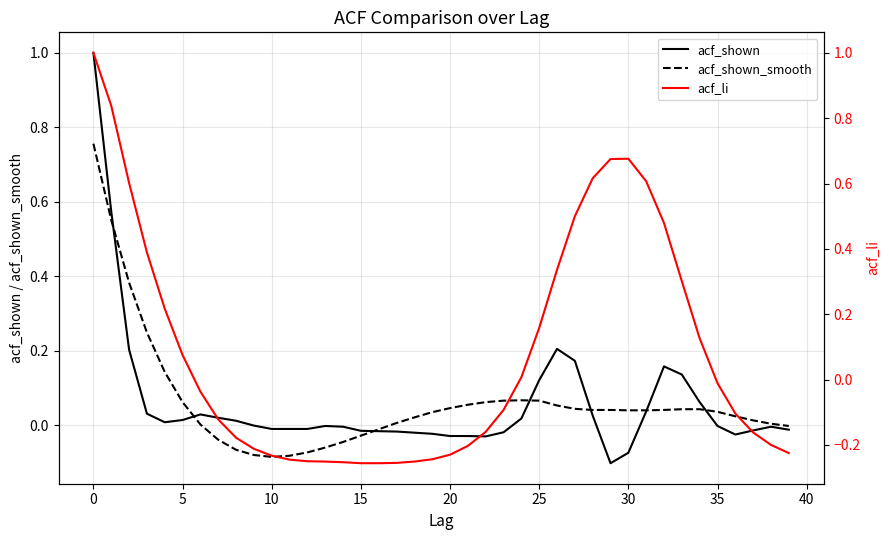

How many data points in acf_shown_smooth are above 0?

29